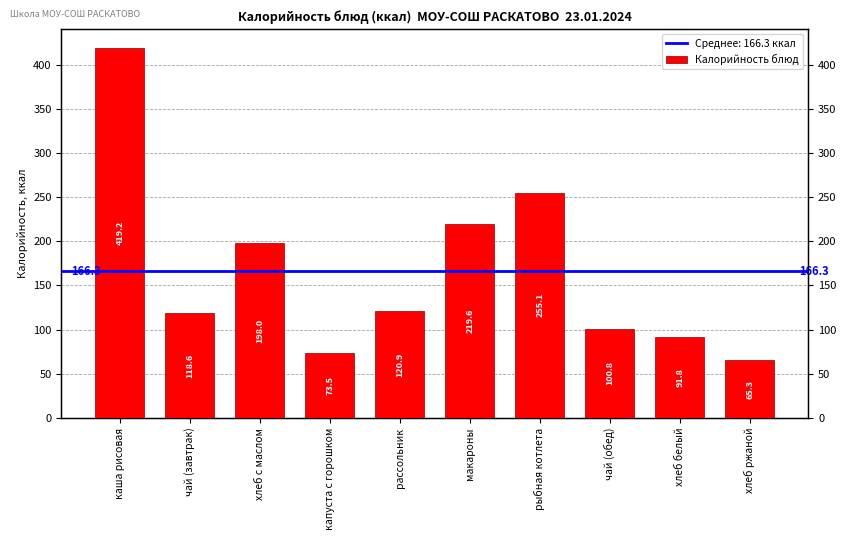

Rank the categories by value from lowest to highest.

хлеб ржаной, капуста с горошком, хлеб белый, чай (обед), чай (завтрак), рассольник, хлеб с маслом, макароны, рыбная котлета, каша рисовая